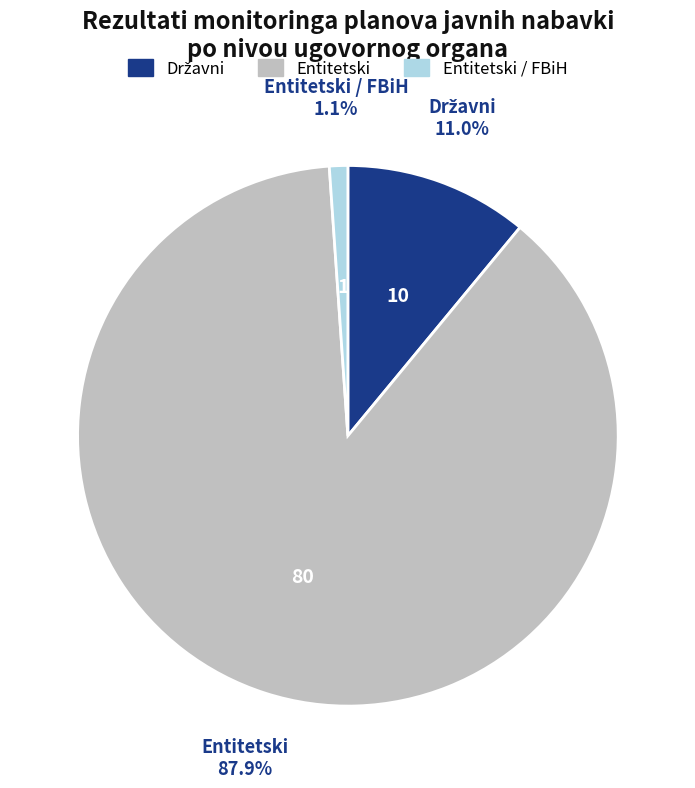

Is there any slice that represents more than half of the pie?

Yes